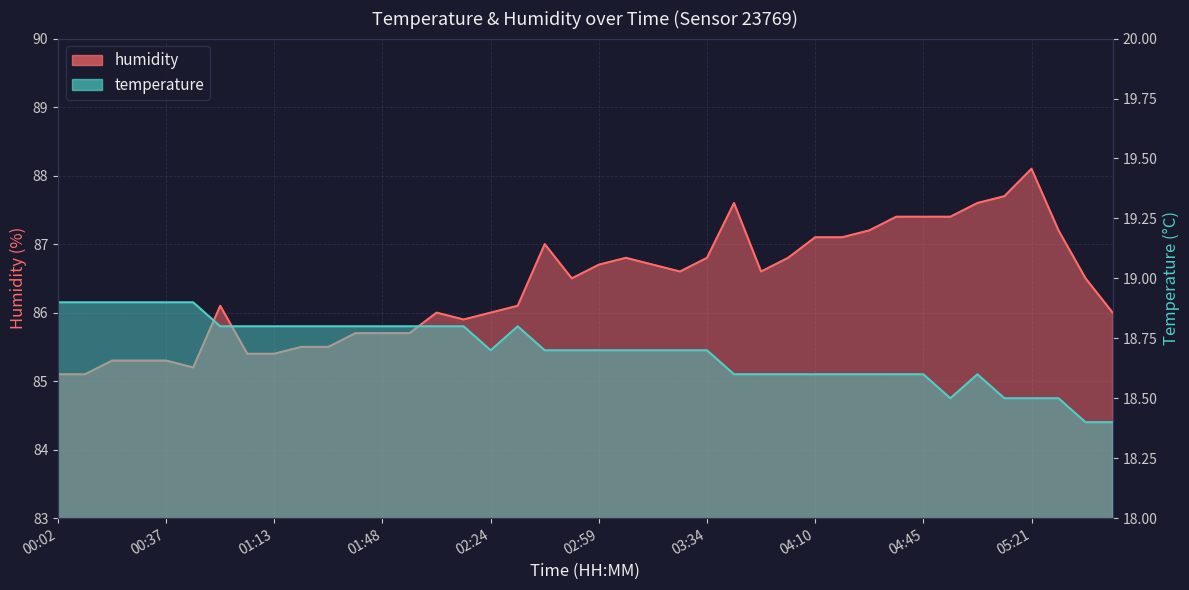

The humidity series shows 139.5 at 04:36. True or false?

False